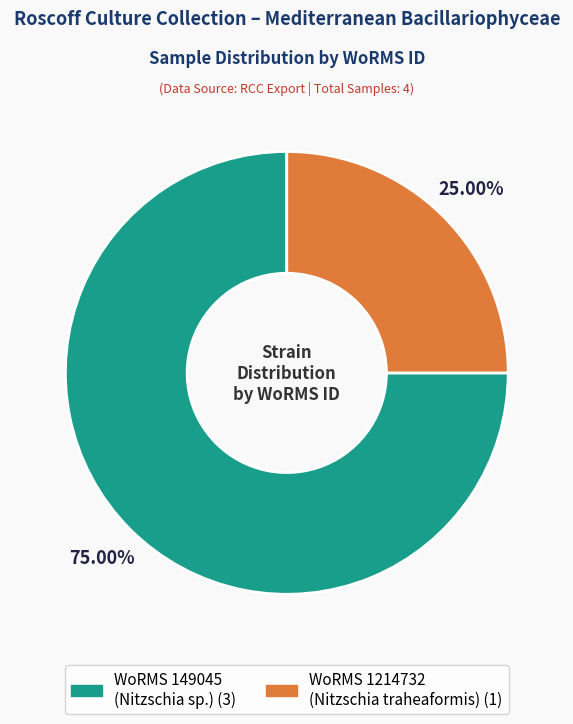

Is there a majority slice in this chart?

Yes